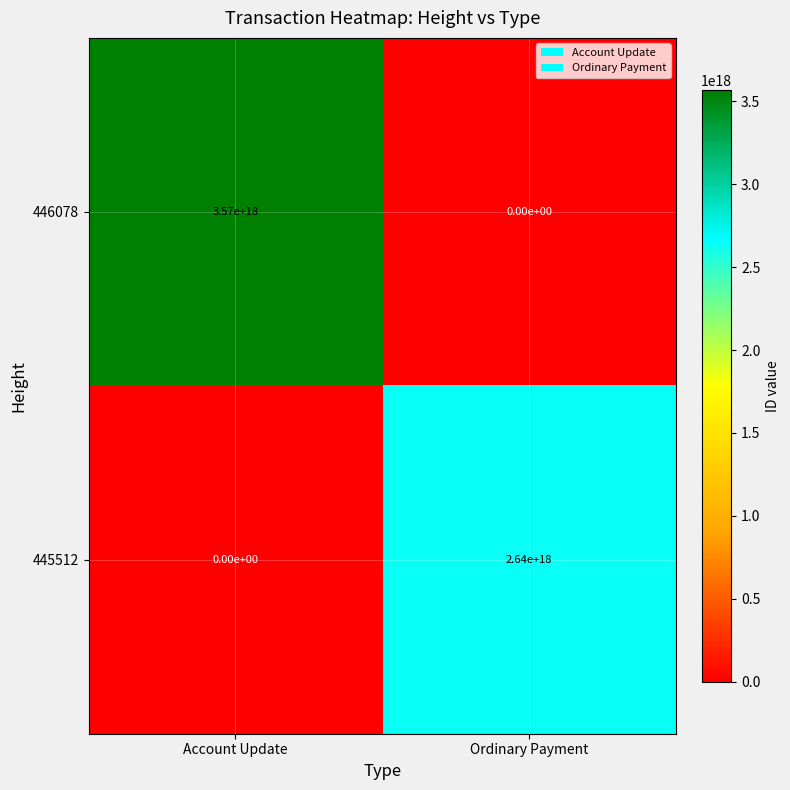

Which series changed the most between Account Update and Ordinary Payment?

446078